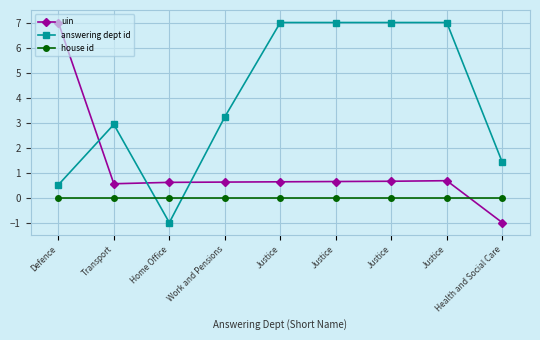

What are all the series names shown in the legend?

uin, answering dept id, house id